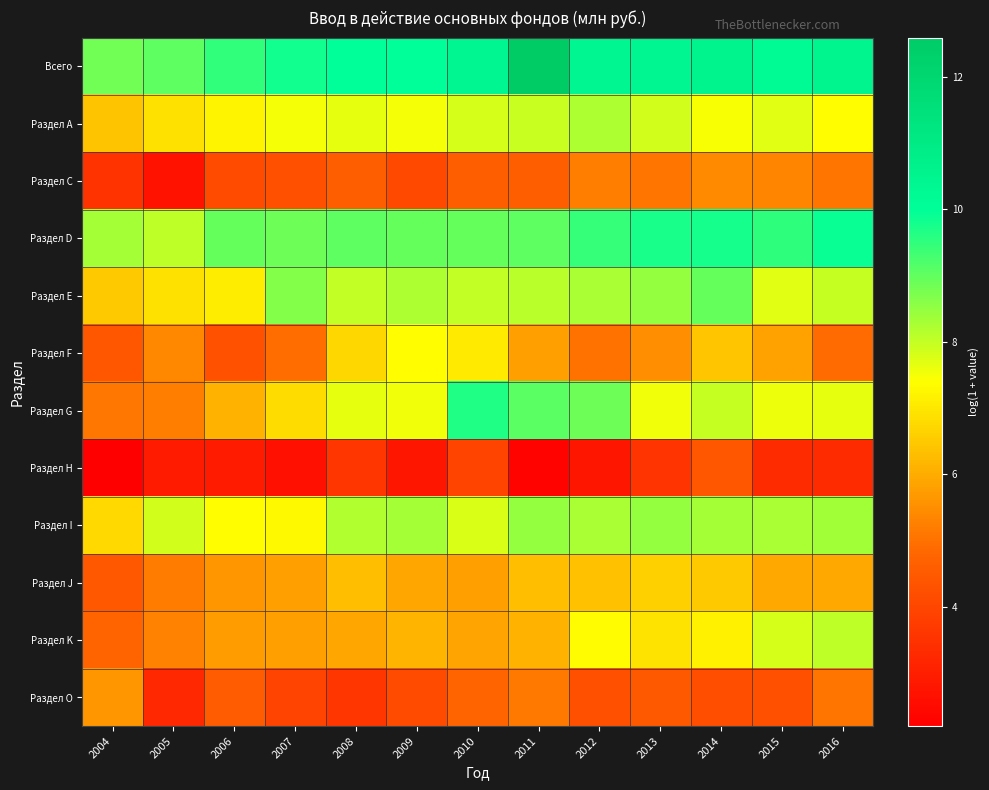

Between 2008 and 2012, which series saw the biggest shift?

Раздел F